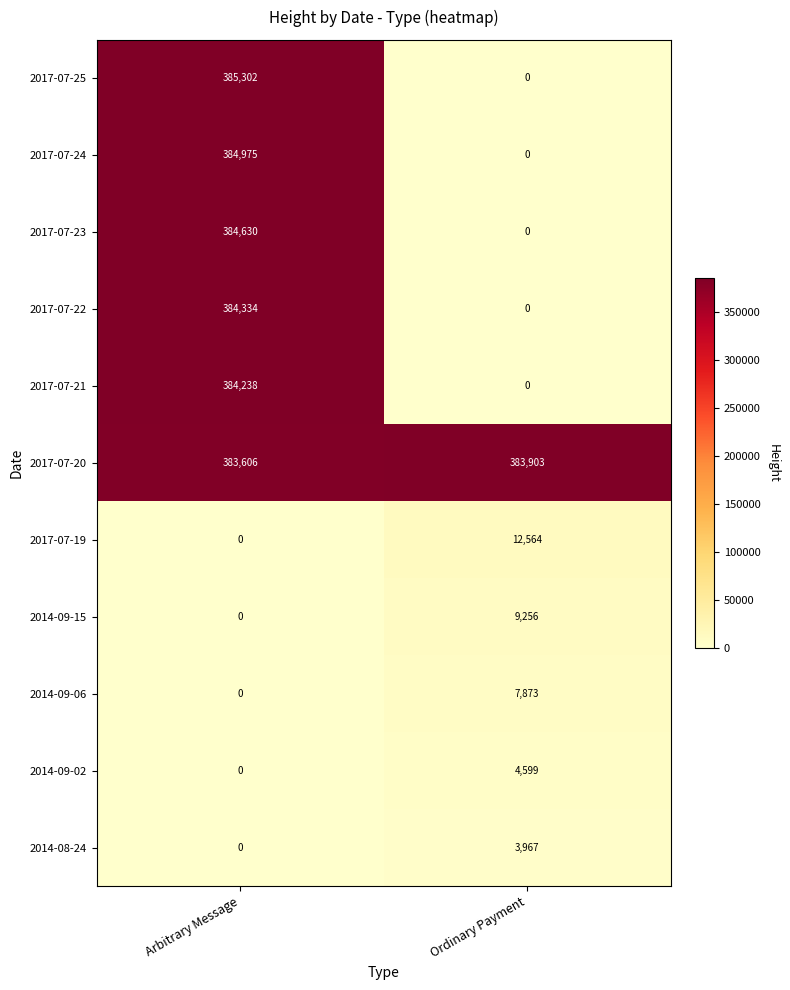

What is the maximum value for 2014-09-02?

4599